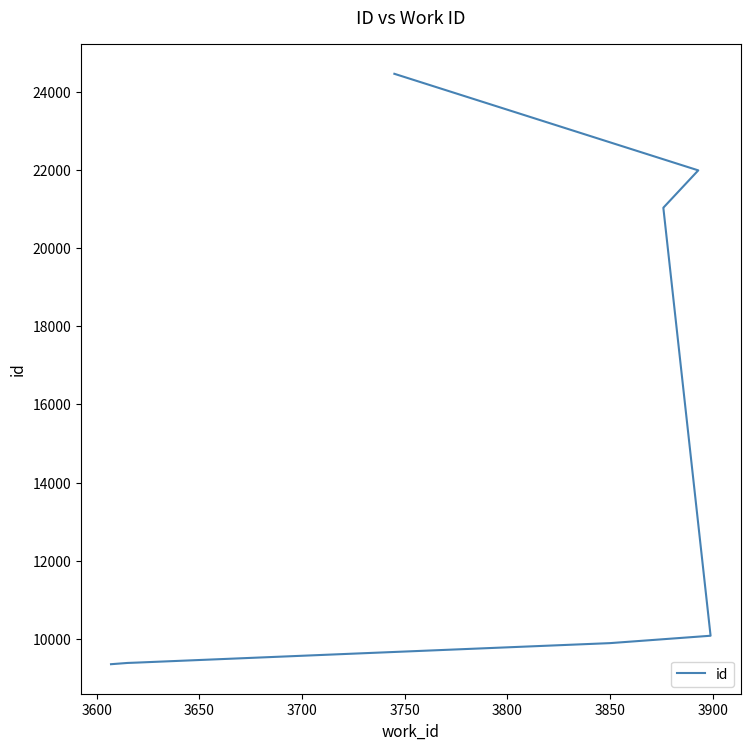

What is the greatest value displayed?

24457